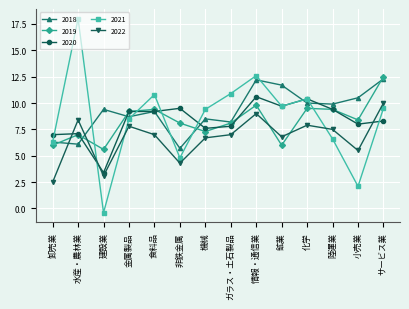

Reading left to right, transcribe all the data shown in this chart.

2018: 卸売業=6.3	水産・農林業=6.1	建設業=9.4	金属製品=8.7	食料品=9.2	非鉄金属=5.7	機械=8.5	ガラス・土石製品=8.2	情報・通信業=12.2	鉱業=11.7	化学=10.0	陸運業=9.9	小売業=10.5	サービス業=12.3
2019: 卸売業=6.0	水産・農林業=7.0	建設業=5.6	金属製品=9.2	食料品=9.4	非鉄金属=8.1	機械=7.3	ガラス・土石製品=8.1	情報・通信業=9.8	鉱業=6.0	化学=9.5	陸運業=9.4	小売業=8.4	サービス業=12.5
2020: 卸売業=7.0	水産・農林業=7.1	建設業=3.4	金属製品=9.2	食料品=9.2	非鉄金属=9.5	機械=7.6	ガラス・土石製品=7.8	情報・通信業=10.6	鉱業=9.7	化学=10.4	陸運業=9.4	小売業=8.0	サービス業=8.3
2021: 卸売業=6.3	水産・農林業=18.0	建設業=-0.4	金属製品=8.5	食料品=10.8	非鉄金属=4.8	機械=9.4	ガラス・土石製品=10.9	情報・通信業=12.6	鉱業=9.7	化学=10.4	陸運業=6.6	小売業=2.1	サービス業=9.5
2022: 卸売業=2.5	水産・農林業=8.4	建設業=3.1	金属製品=7.8	食料品=7.0	非鉄金属=4.3	機械=6.7	ガラス・土石製品=7.0	情報・通信業=9.0	鉱業=6.8	化学=7.9	陸運業=7.5	小売業=5.5	サービス業=10.0